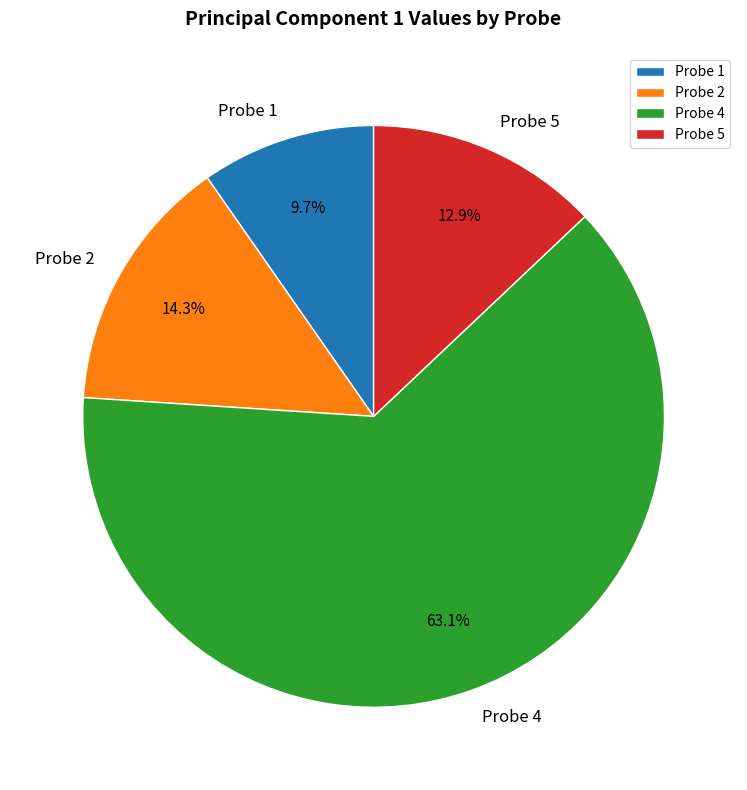

Which slice represents more than half of the pie?

Probe 4